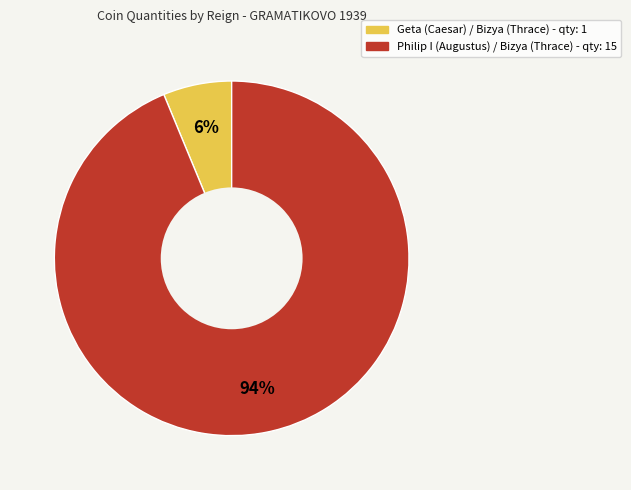

What is the ratio of the value at Geta (Caesar) / Bizya (Thrace) to the value at Philip I (Augustus) / Bizya (Thrace)?

0.1